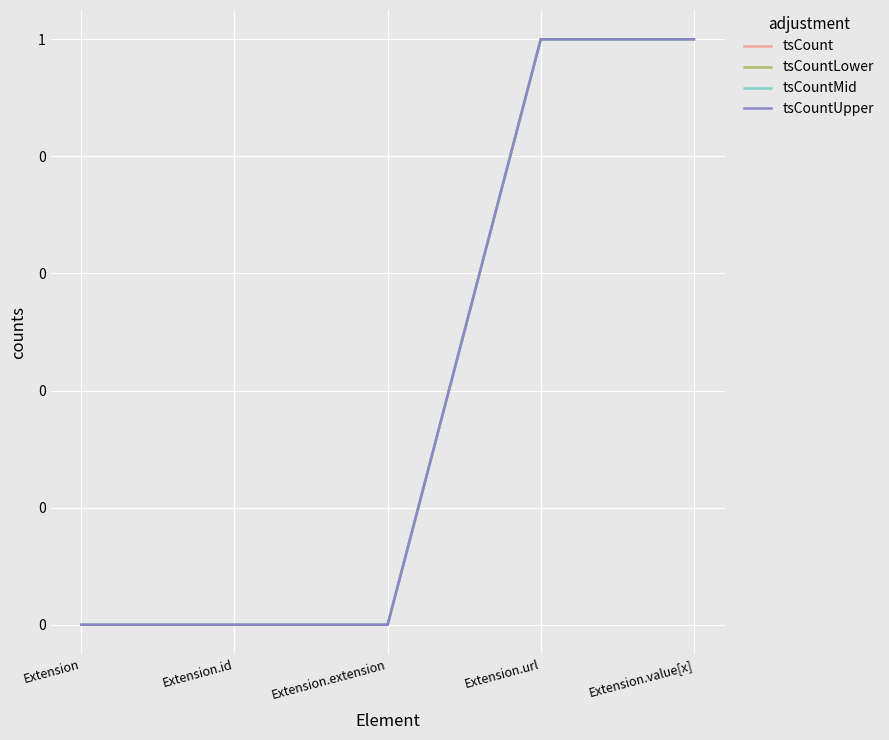

True or false: tsCountUpper and tsCountMid cross at least once.

False